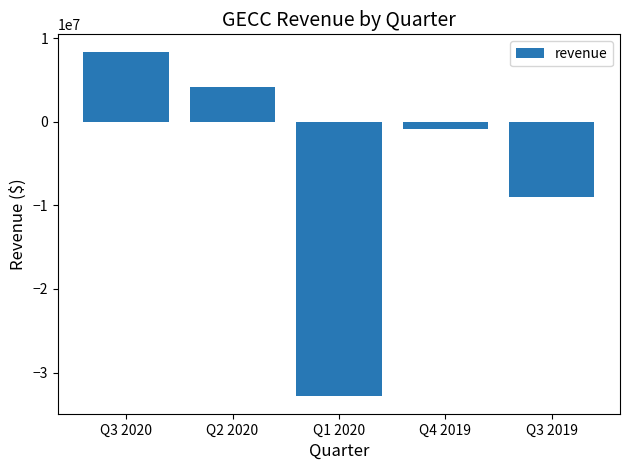

List the labels in order of value, largest first.

Q3 2020, Q2 2020, Q4 2019, Q3 2019, Q1 2020